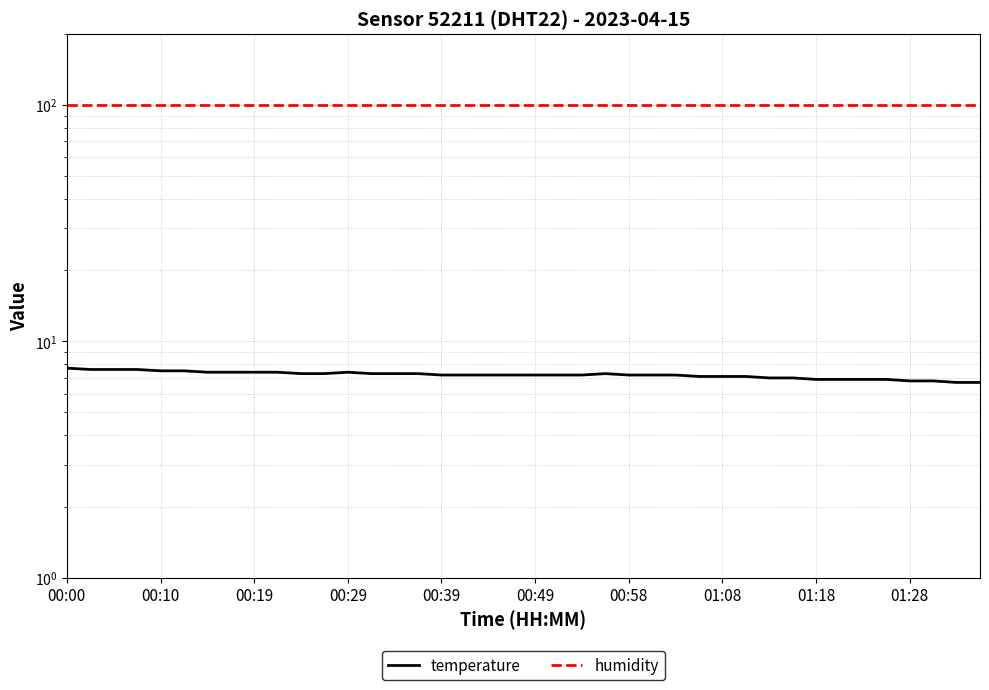

What are all the series names shown in the legend?

temperature, humidity